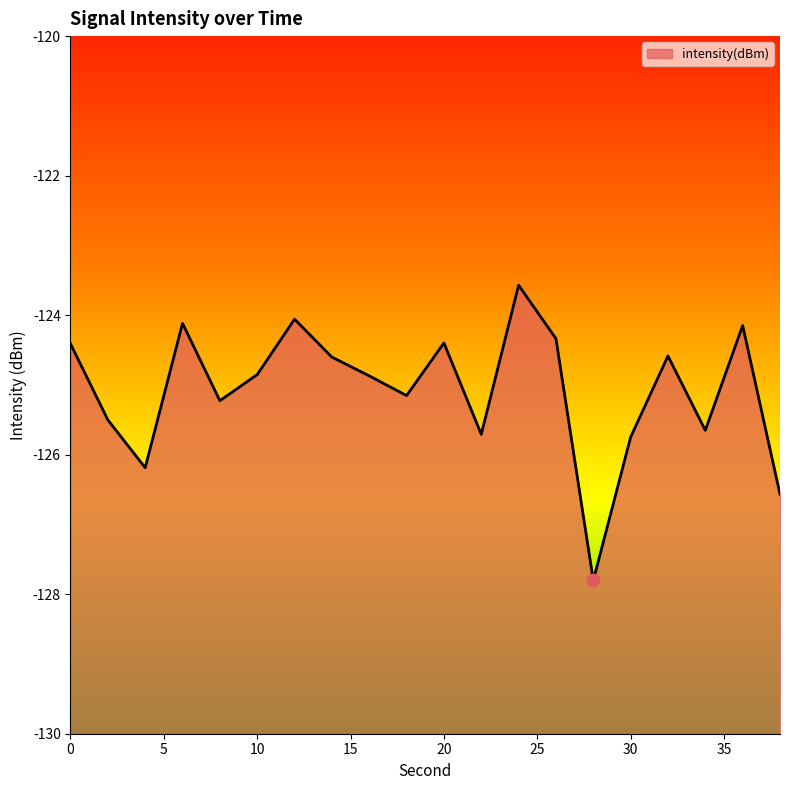

What is the change in value from 0 to 8?

-0.8